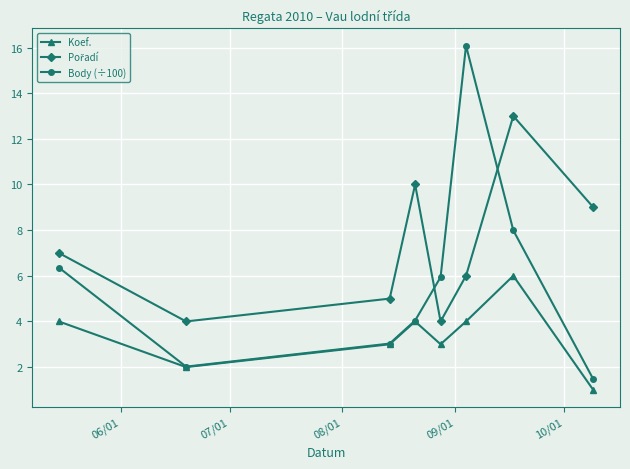

What is the lowest value of the Body (÷100) series?

1.5